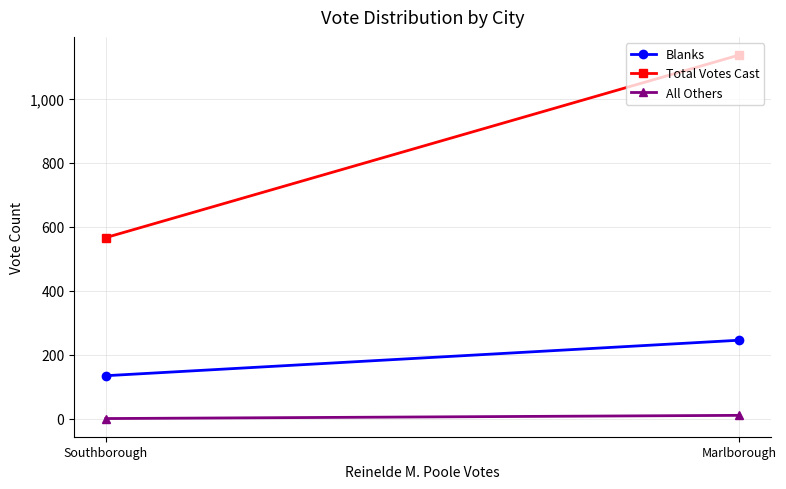

Reading left to right, list all the values displayed in this chart.

Blanks: 245	134
Total Votes Cast: 1137	566
All Others: 10	0